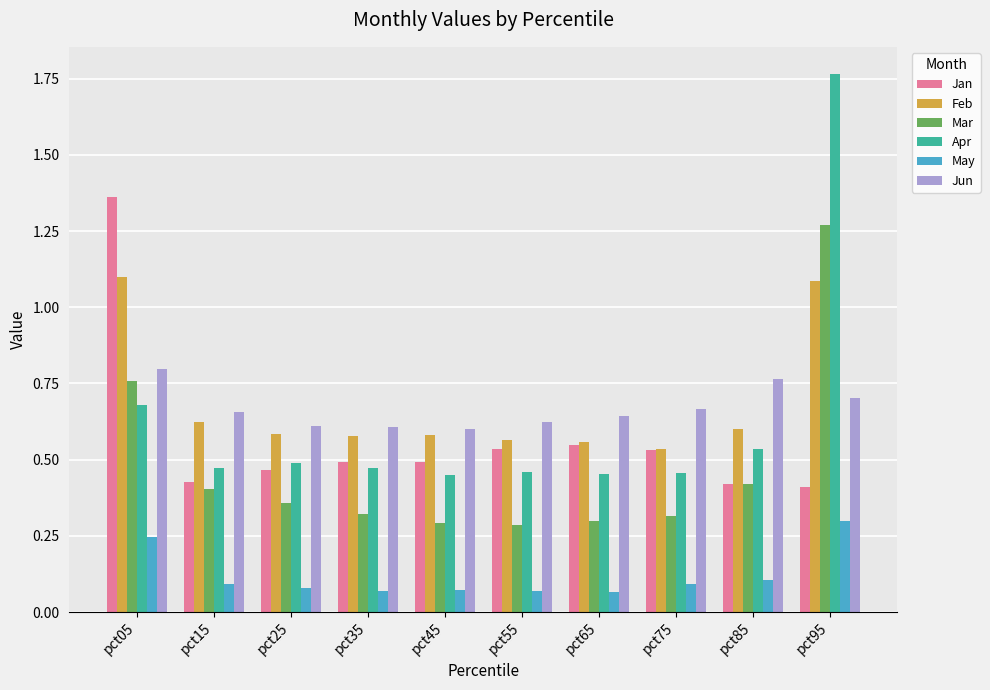

Count the Apr values in the range 0 to 1.

9